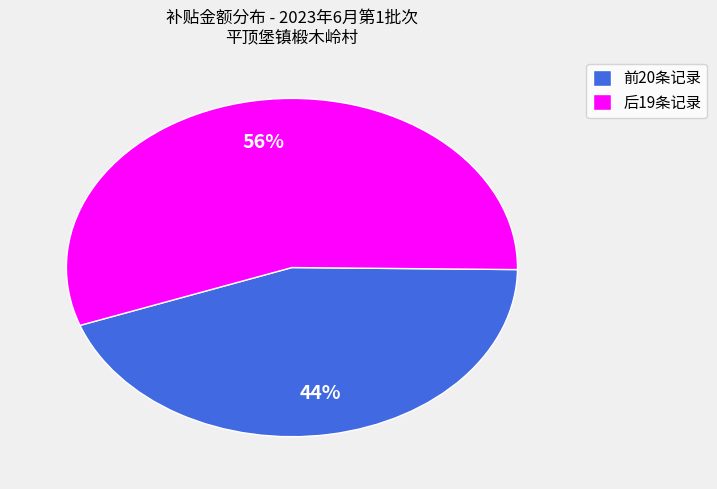

Is it true that 前20条记录 is 38% of the pie?

False